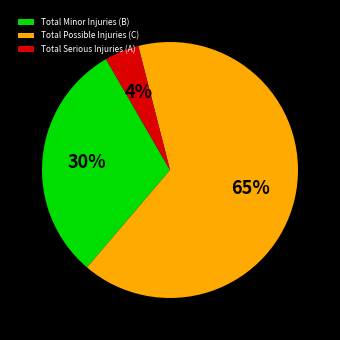

Which category has the biggest portion of the pie?

Total Possible Injuries (C)